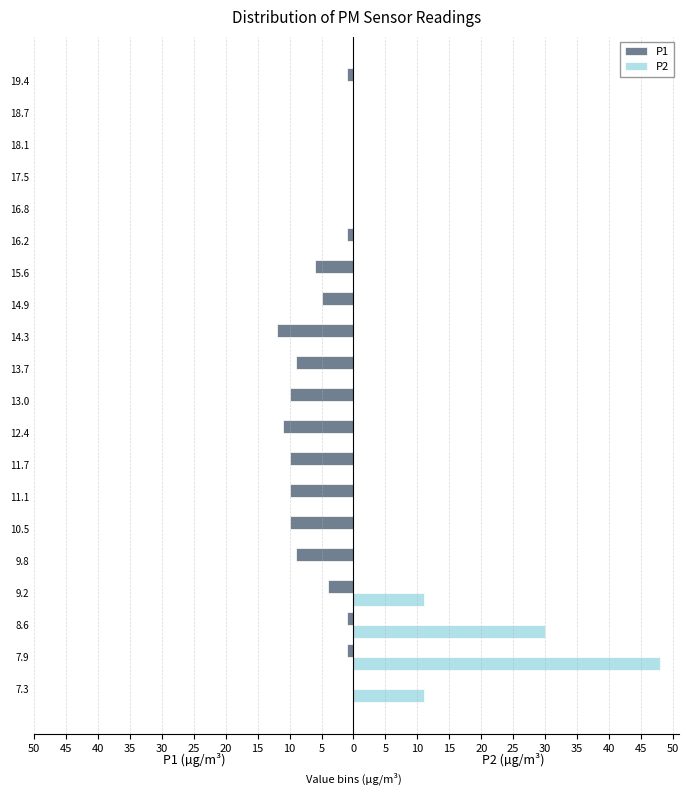

What are all the series names shown in the legend?

P1, P2